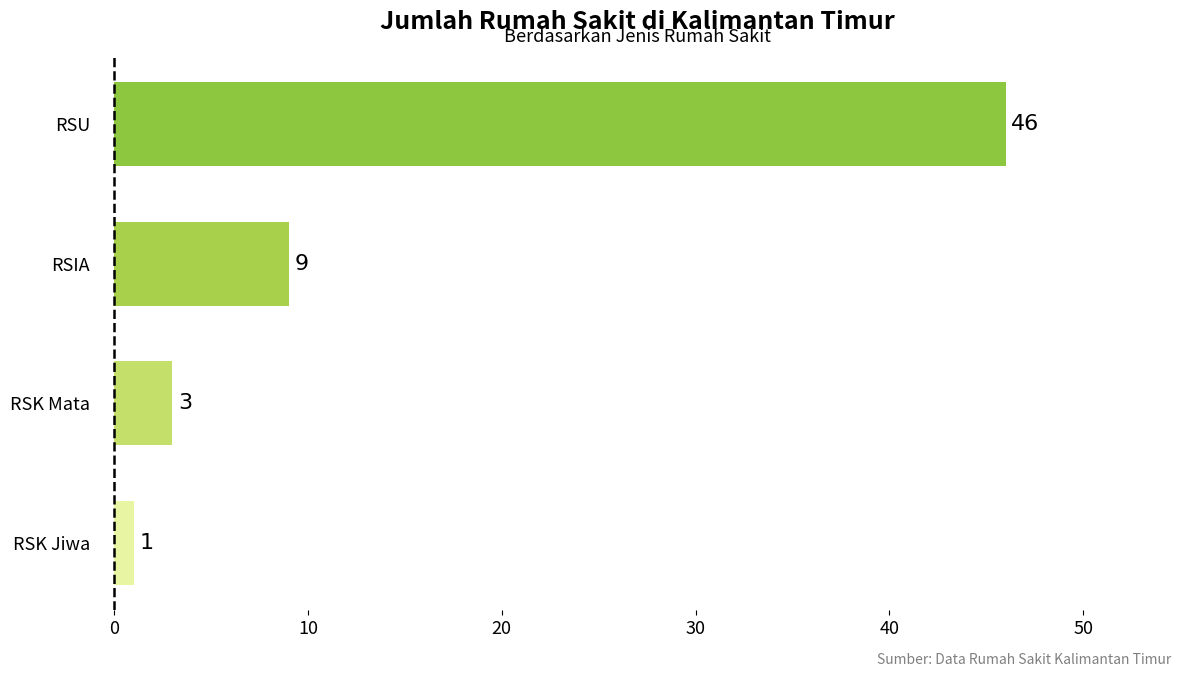

What is the difference between the maximum and minimum values?

45